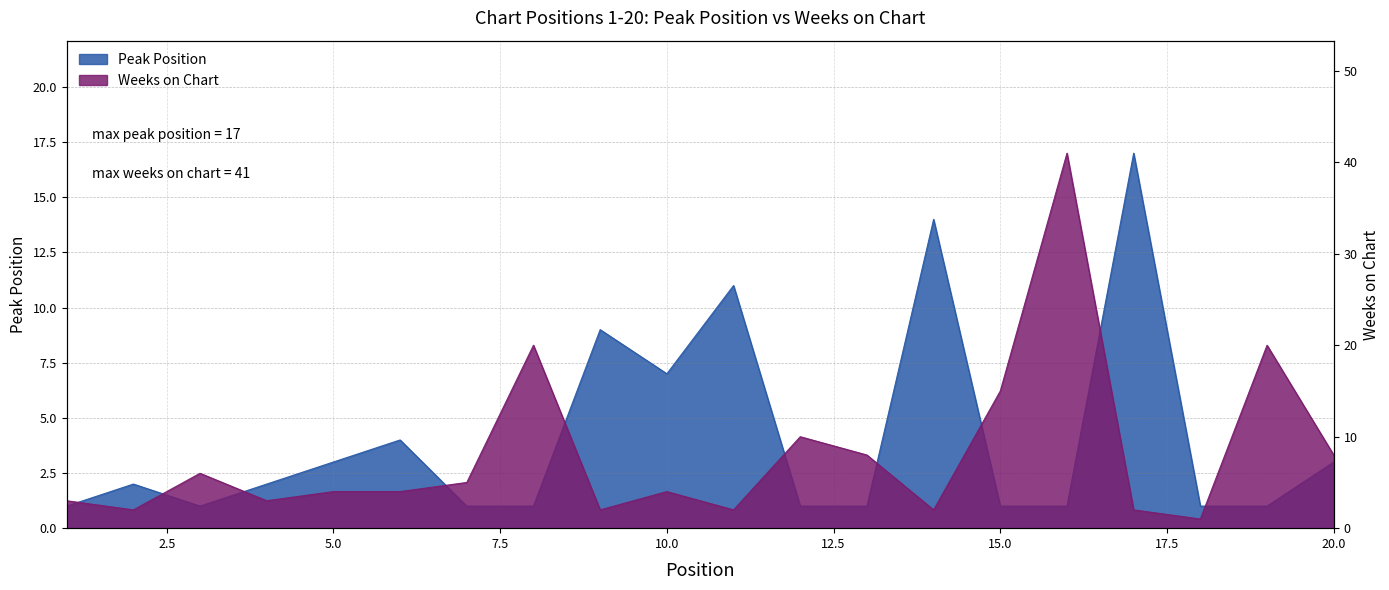

At which category is the sum across all series the highest?

16